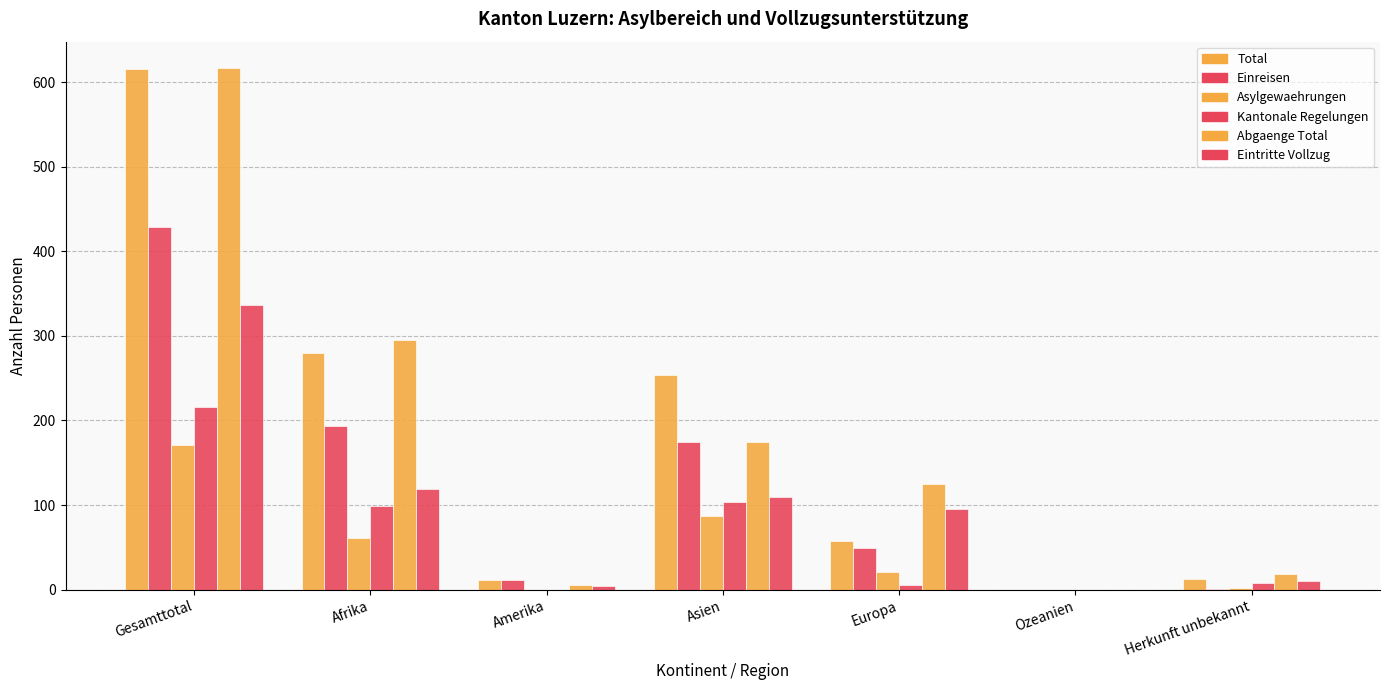

What is the difference between the highest and lowest values at Herkunft unbekannt?

17